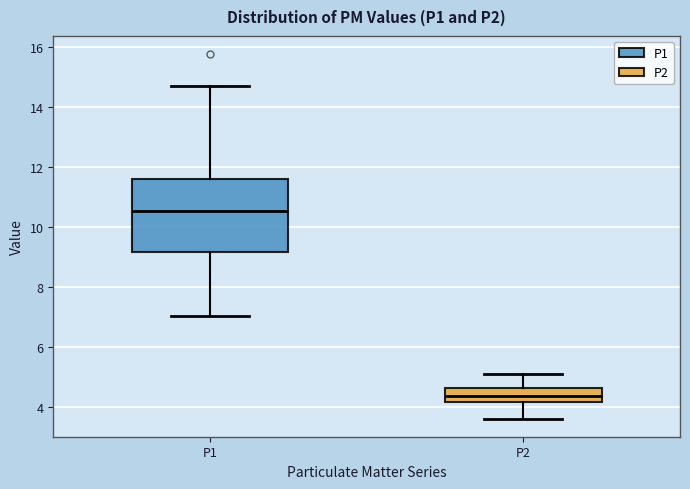

Reading left to right, read every box against the y-axis: the position of its median line, the range the box covers, and the ends of its whiskers. The values are not printed on the chart, so give them approximately, as read against the axis.

P1: median 10.6, box 9.2 to 11.6, whiskers 7.0 to 14.6
P2: median 4.4, box 4.2 to 4.6, whiskers 3.6 to 5.2